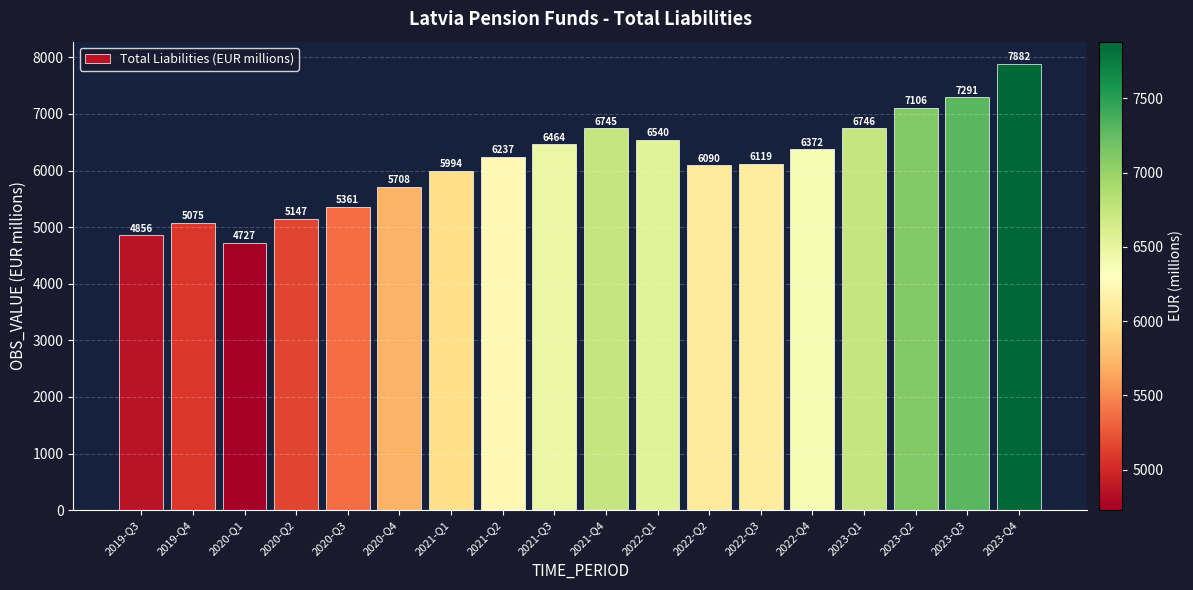

Reading left to right, what are all the values shown in this chart?

2019-Q3=4856	2019-Q4=5075	2020-Q1=4727	2020-Q2=5147	2020-Q3=5361	2020-Q4=5708	2021-Q1=5994	2021-Q2=6237	2021-Q3=6464	2021-Q4=6745	2022-Q1=6540	2022-Q2=6090	2022-Q3=6119	2022-Q4=6372	2023-Q1=6746	2023-Q2=7106	2023-Q3=7291	2023-Q4=7882